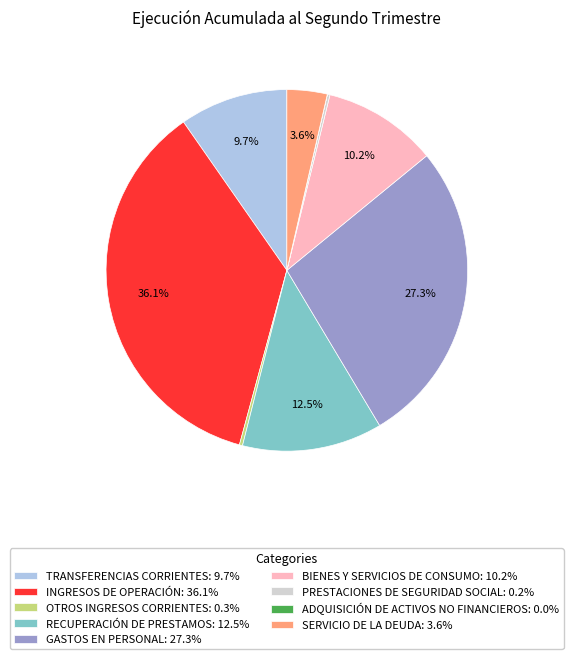

Is there any slice that represents more than half of the pie?

No